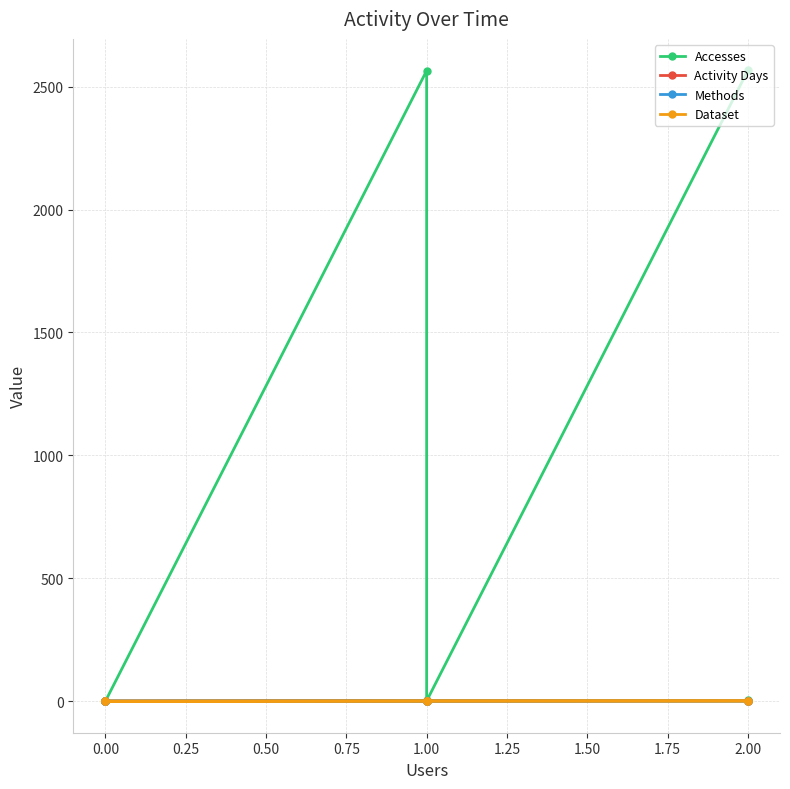

Does the chart display data point markers on the line(s)?

Yes